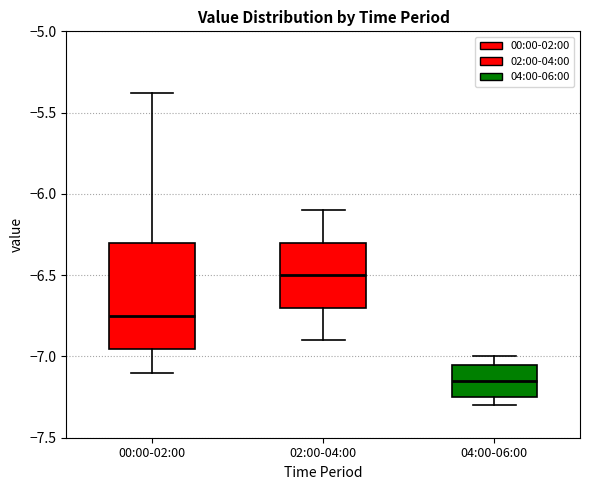

Where does the median line of the box for 02:00-04:00 sit on the y-axis? The values are not printed on the chart, so give them approximately, as read against the axis.

-6.50